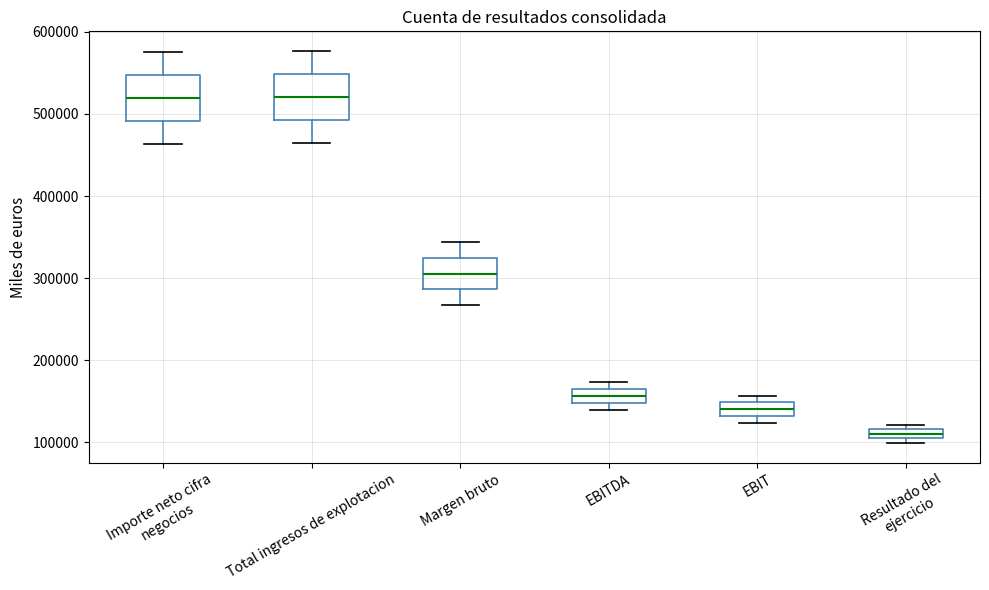

Which box has the lowest median line?

Resultado del ejercicio